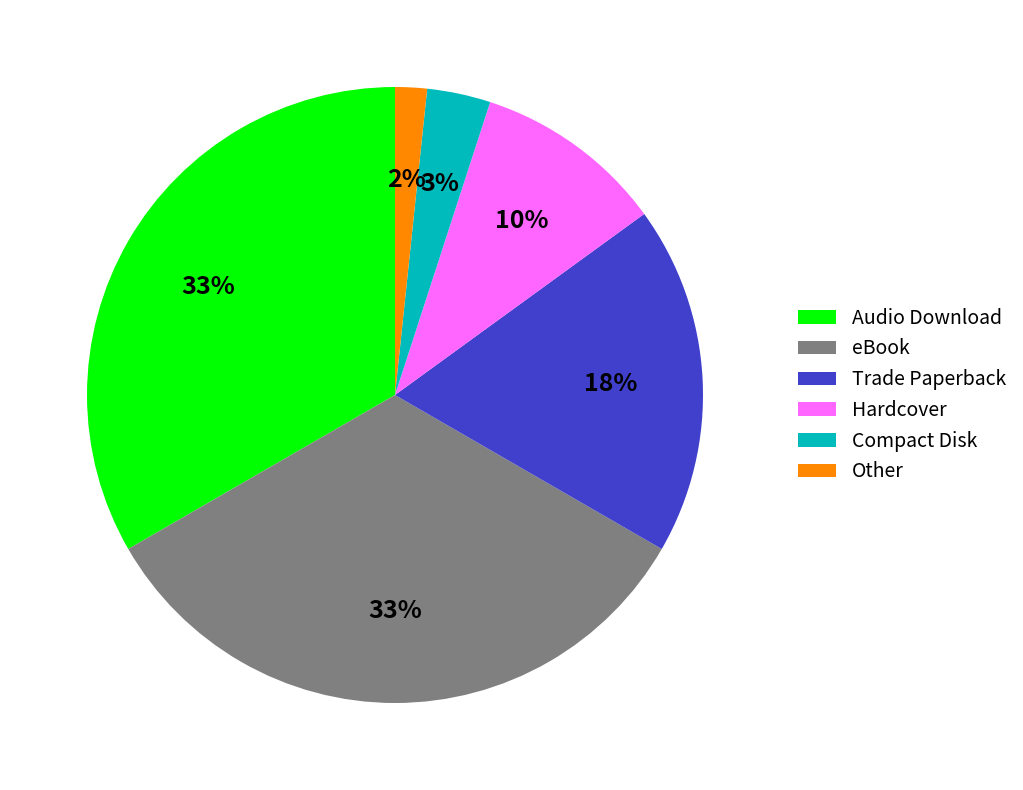

Do Audio Download and Hardcover together represent more than half of the pie?

No